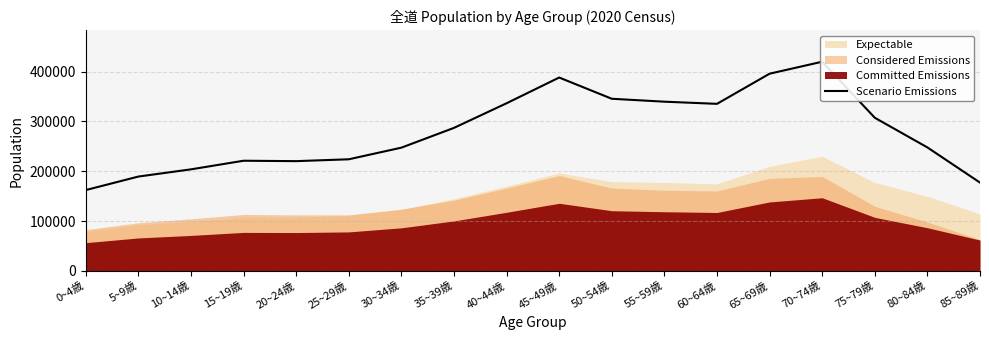

How many points are lower than both their immediate neighbors (excluding endpoints)?

2